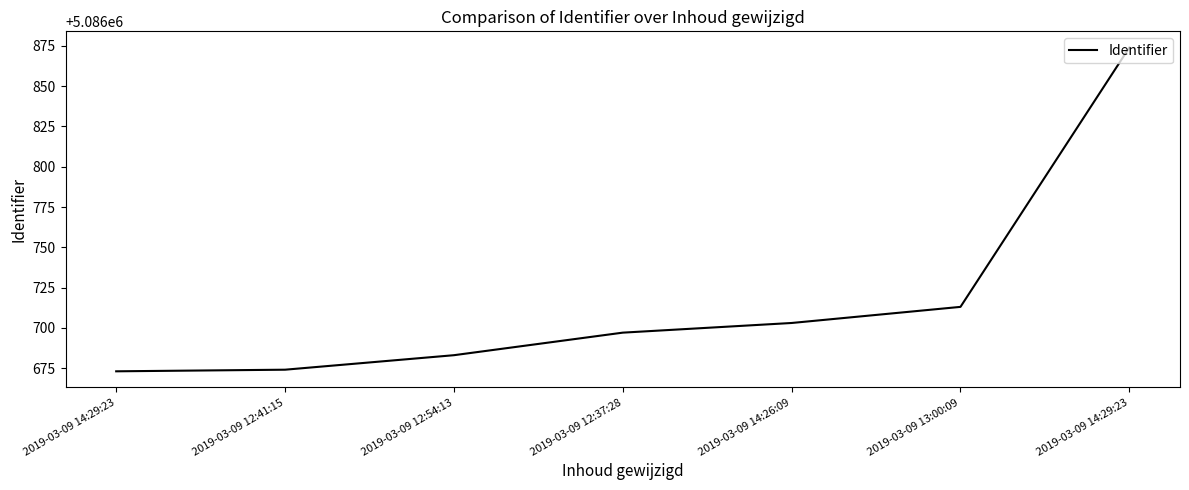

How many lines are shown in the chart?

1